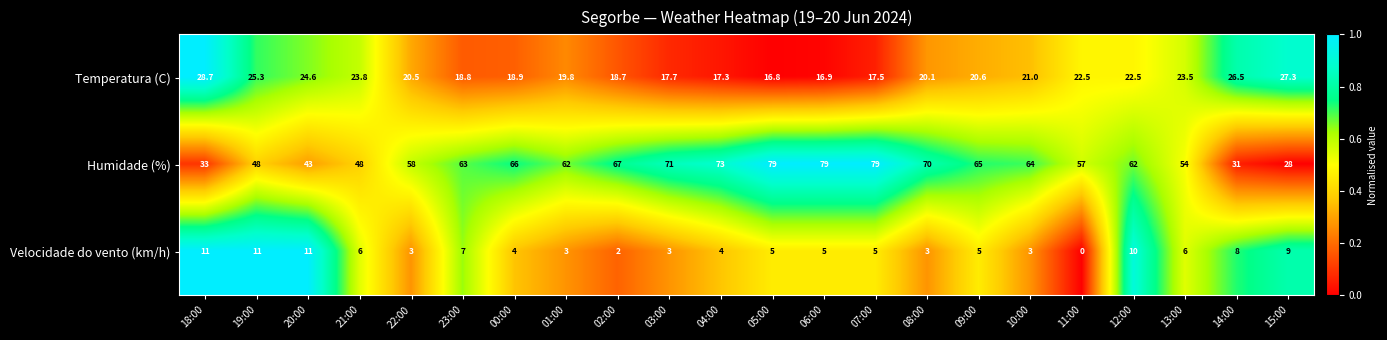

At which category is the sum across all series the highest?

07:00